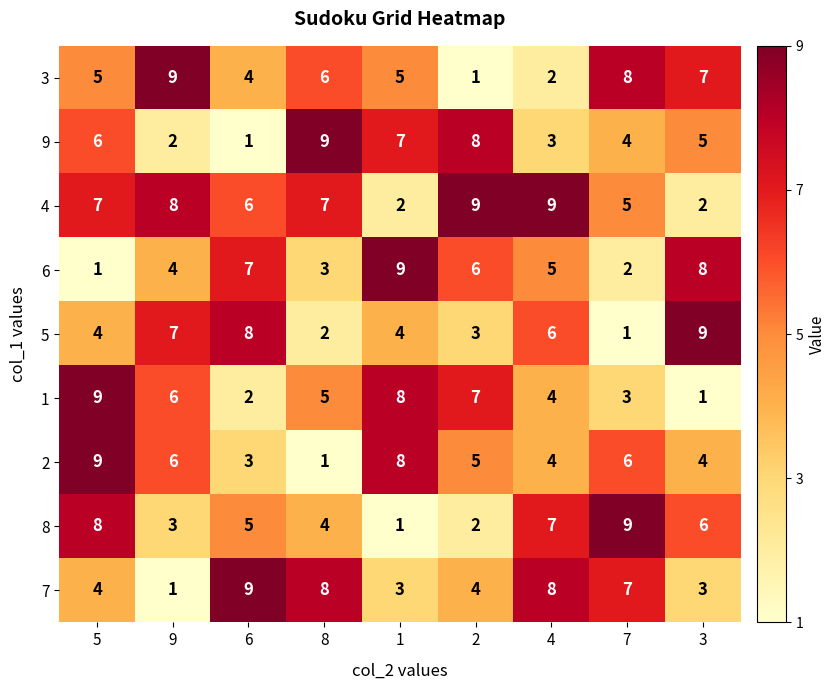

The value of 9 at 8 is 9. True or false?

True